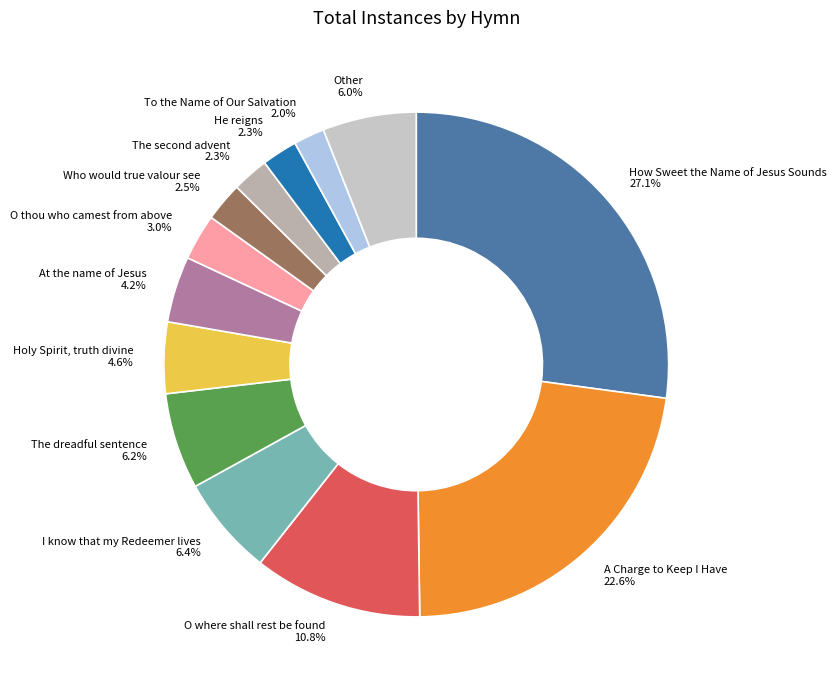

To the nearest percent, what is the difference between the largest and smallest slice percentages?

25%